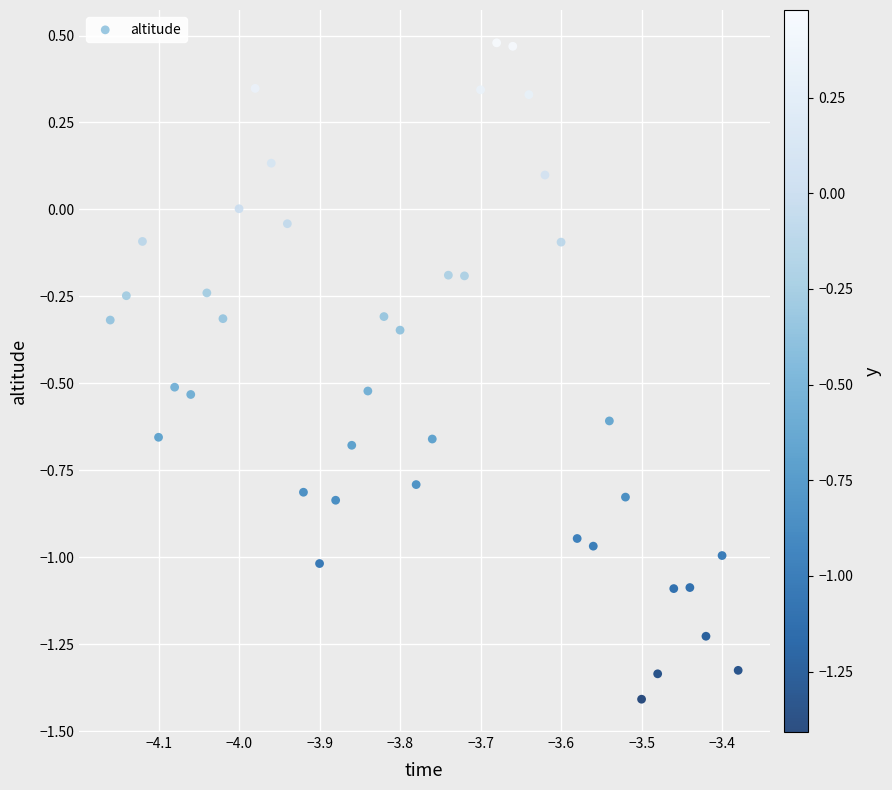

What is the range of Y values (max minus min)?

1.9